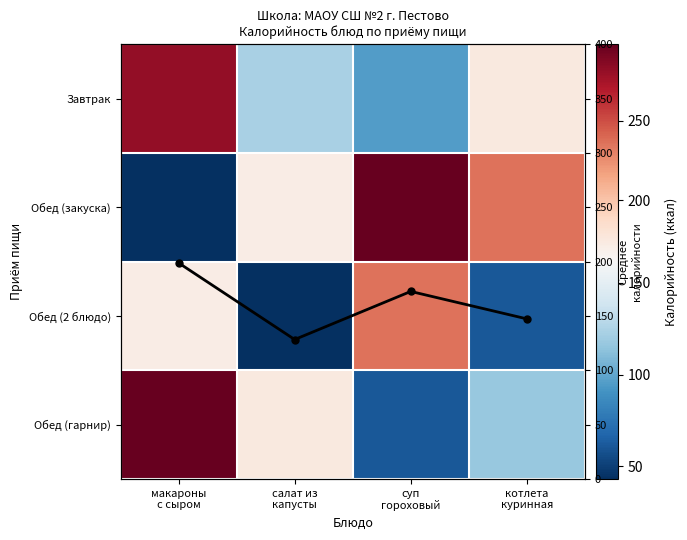

Rank the series by their maximum value, from lowest to highest.

Среднее по блюду, Обед (2 блюдо), Завтрак, Обед (закуска), Обед (гарнир)